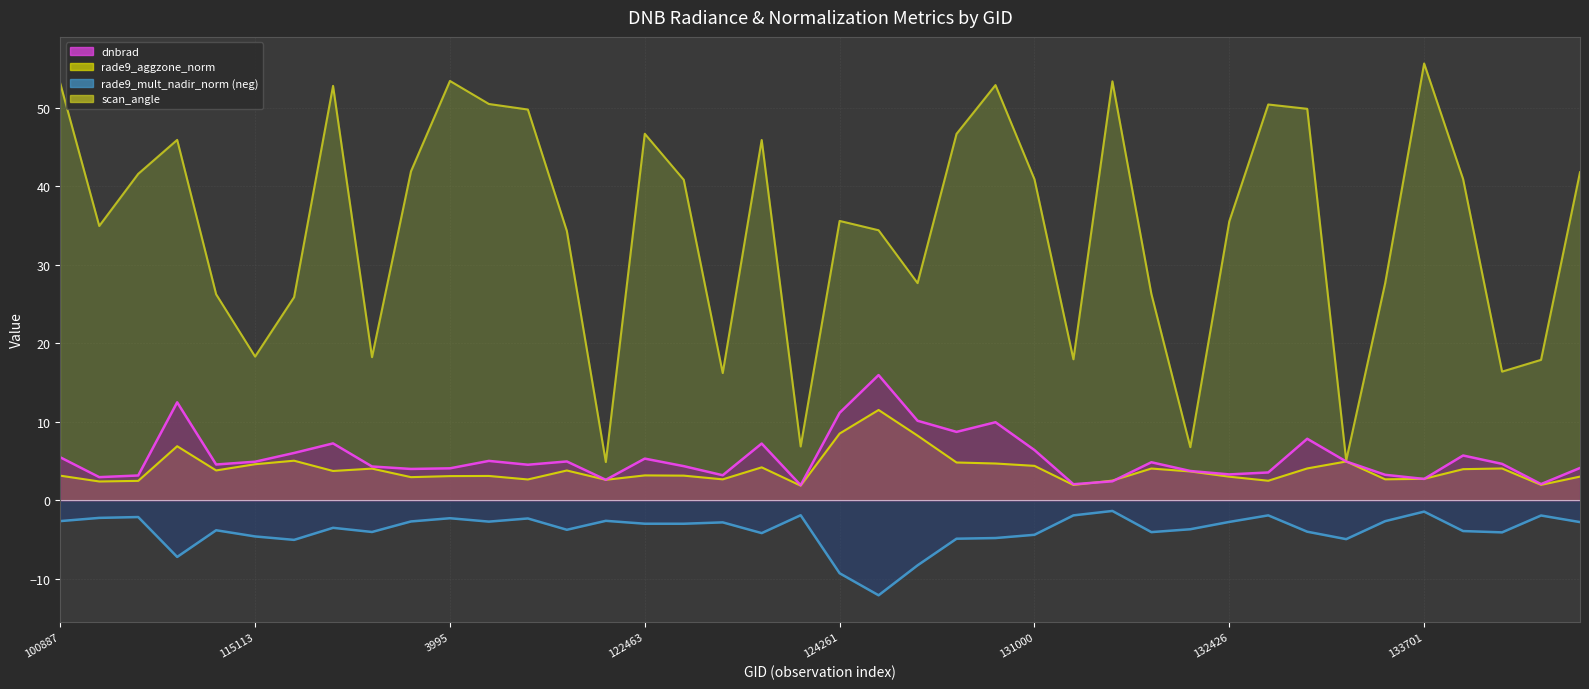

What is the total value across all series at 113477?

58.1